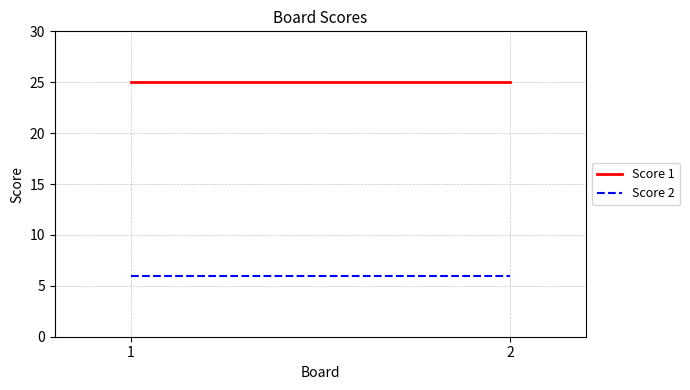

Reading left to right, what are all the values shown in this chart?

Score 1: 25	25
Score 2: 6	6